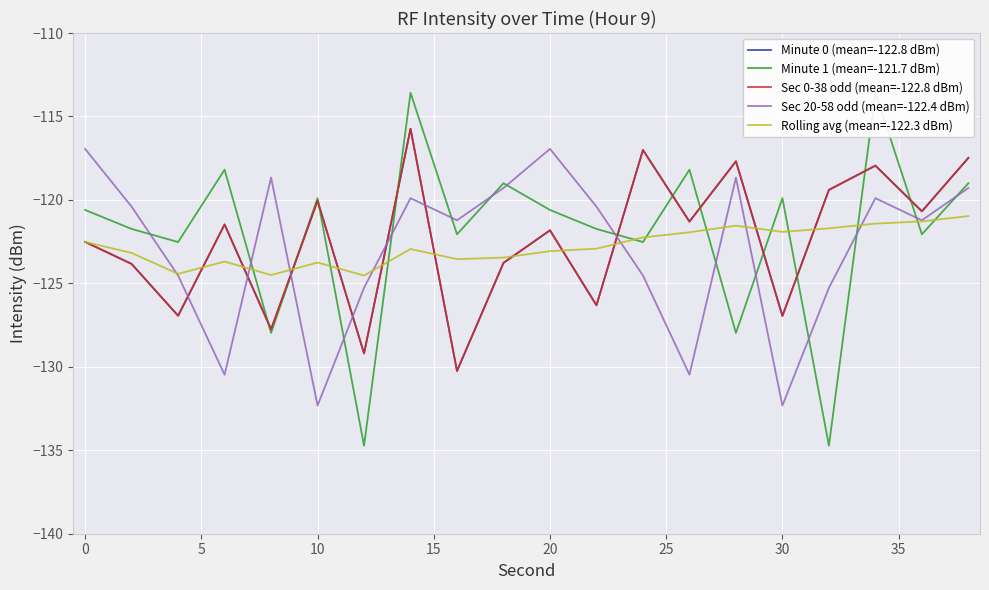

How many values in the Sec 0-38 odd (mean=-122.8 dBm) series exceed -121?

8